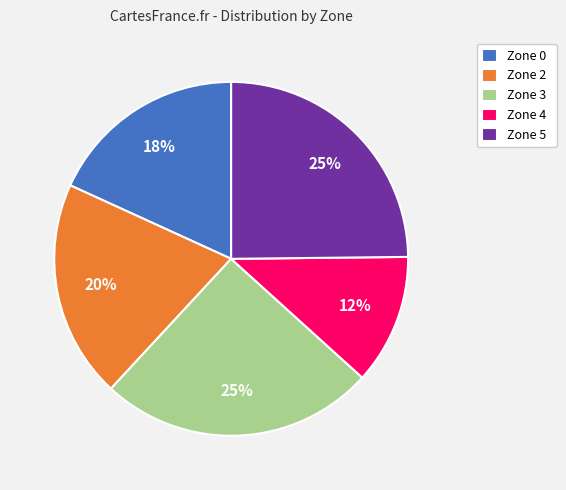

The Zone 3 slice represents 35% of the pie. True or false?

False